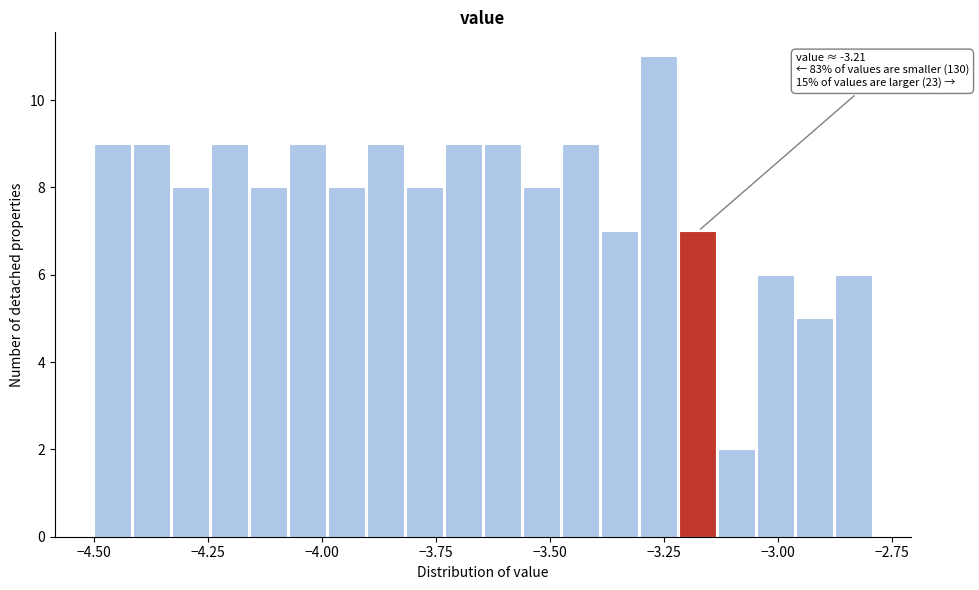

Around what value on the x-axis is the tallest bar? Give the approximate position of its centre, as read against the axis.

-3.25